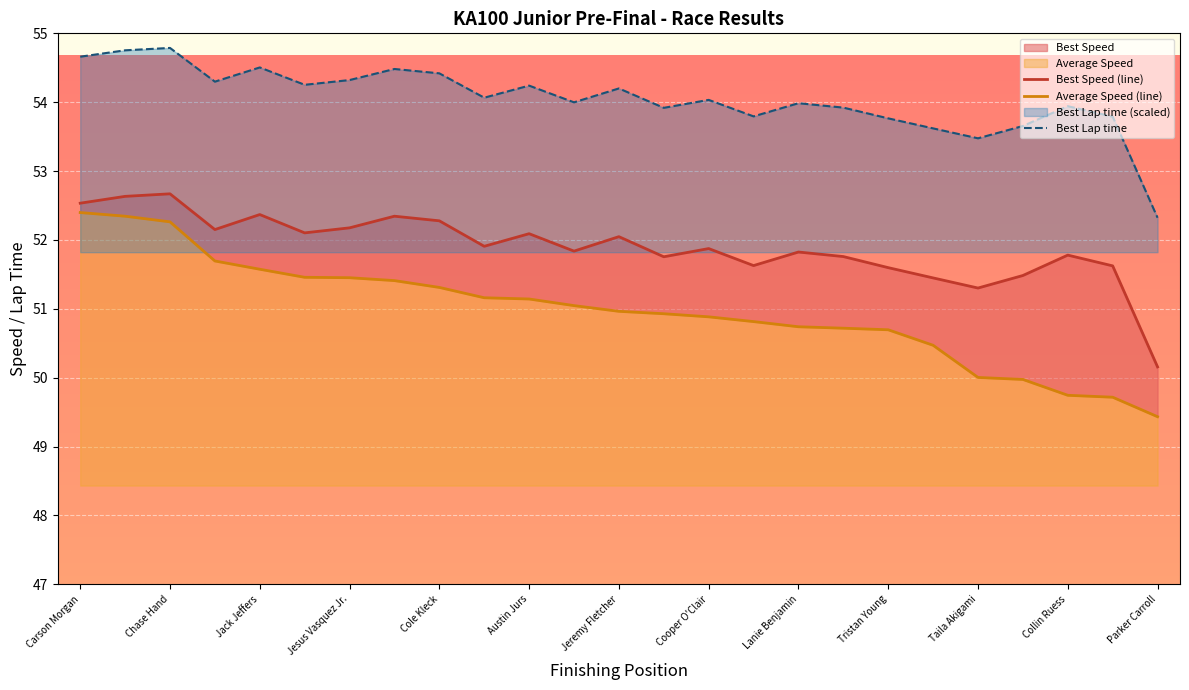

What is the minimum value for Best Lap time?

52.3